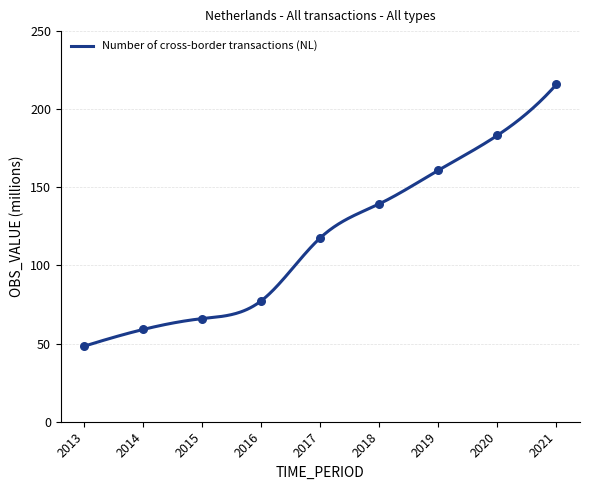

Which has a higher value, 2021 or 2016?

2021